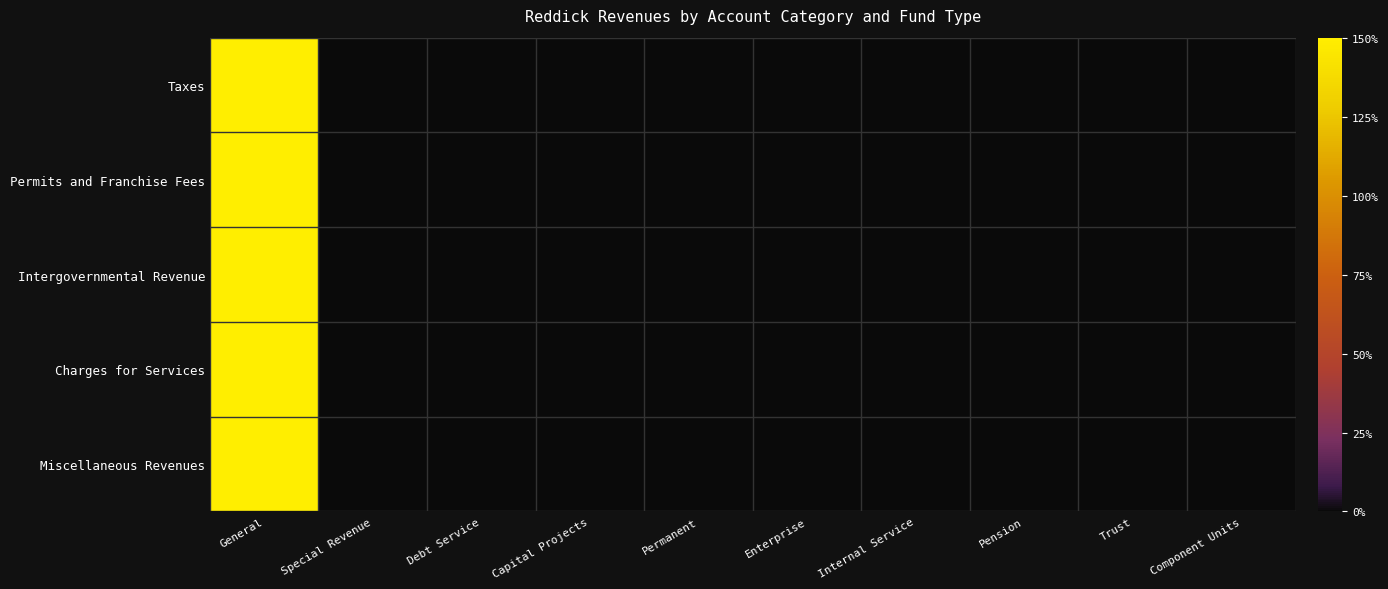

Rank the series at Special Revenue from highest to lowest value.

Taxes, Permits and Franchise Fees, Intergovernmental Revenue, Charges for Services, Miscellaneous Revenues